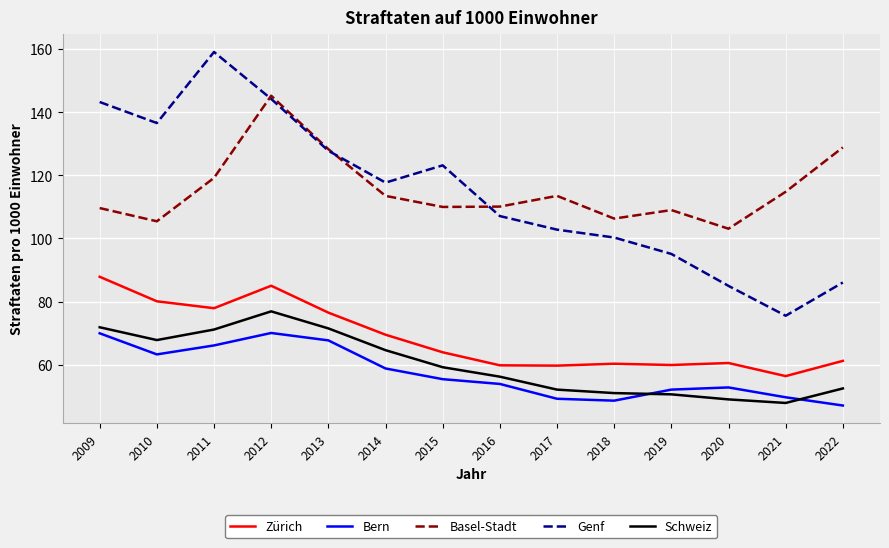

Does the chart display data point markers on the line(s)?

No